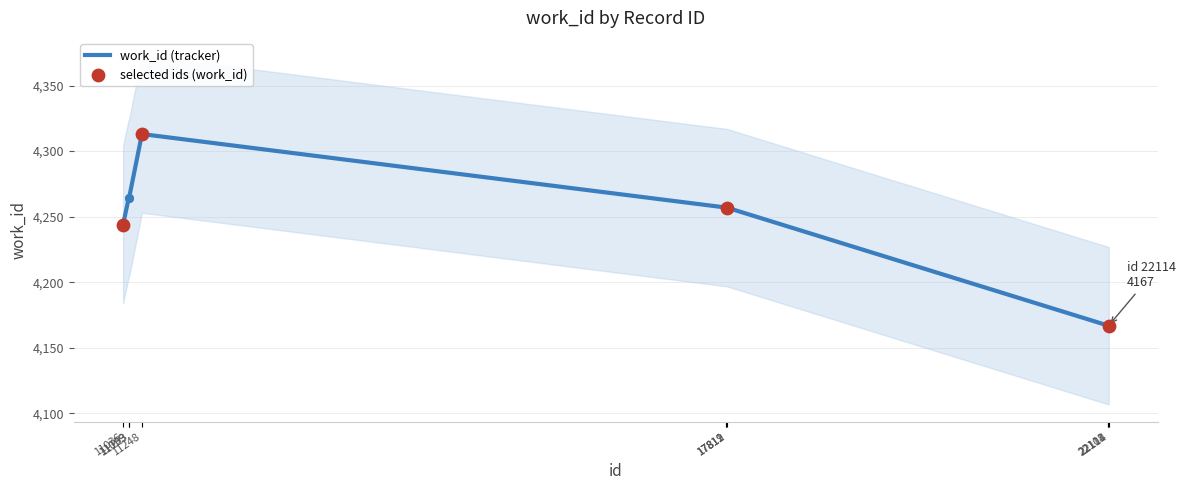

What is the change in value from 11099 to 17811?

-7